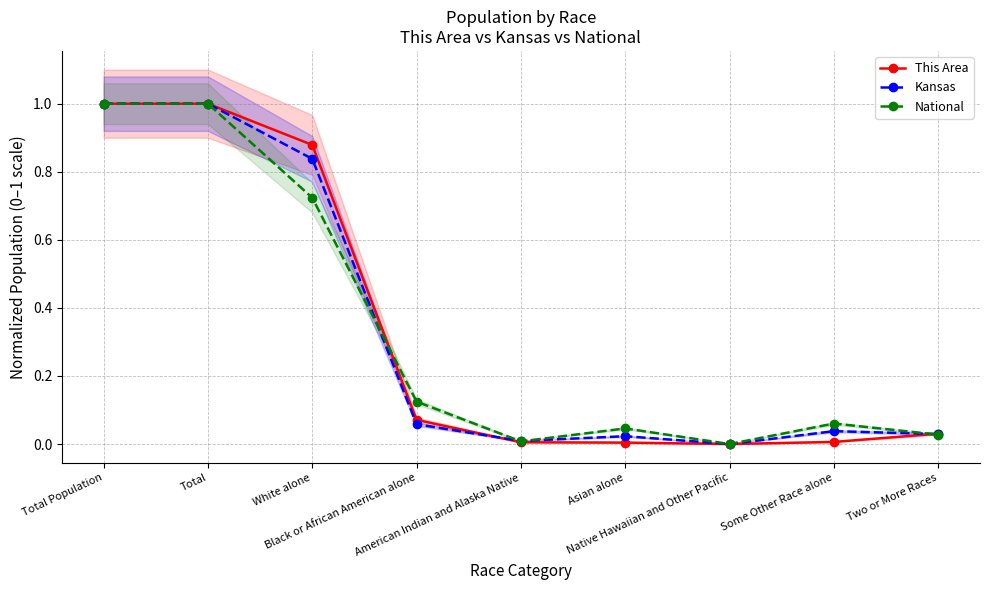

What is the total value across all series at Asian alone?

0.1